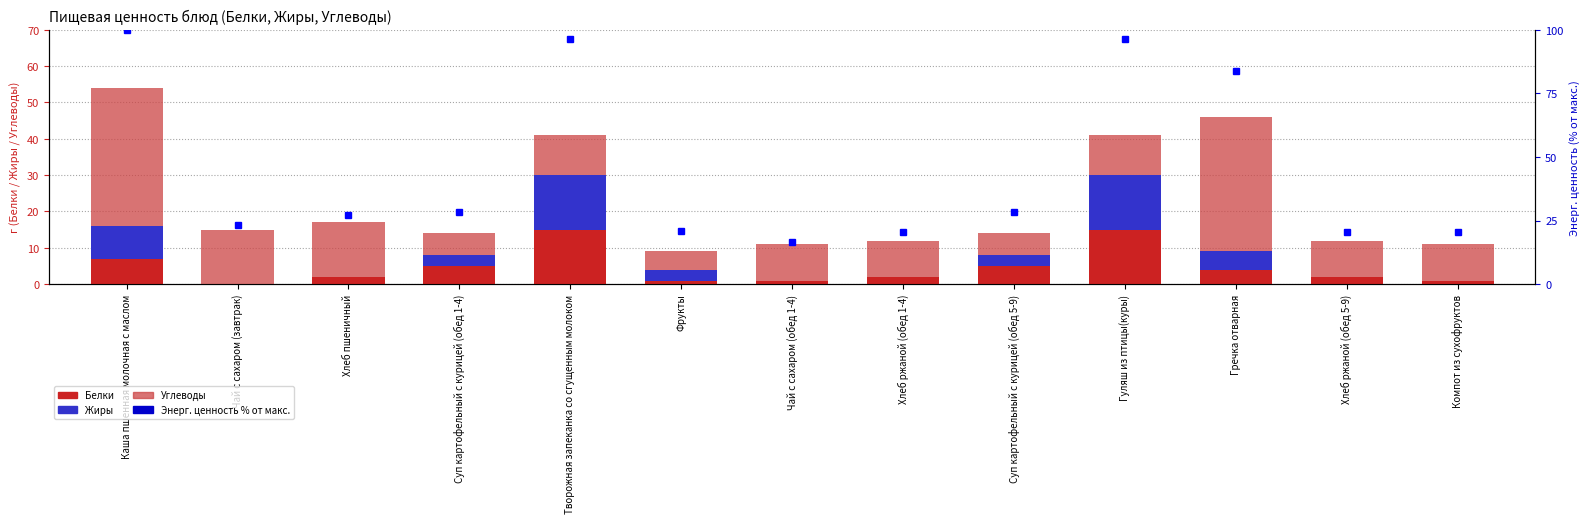

Which label corresponds to the smallest value in the chart?

Чай с сахаром (завтрак)